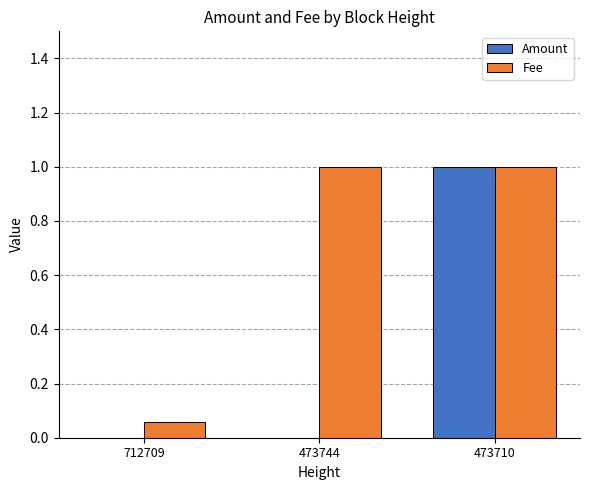

True or false: Amount has a value of 0.3 at 473710.

False